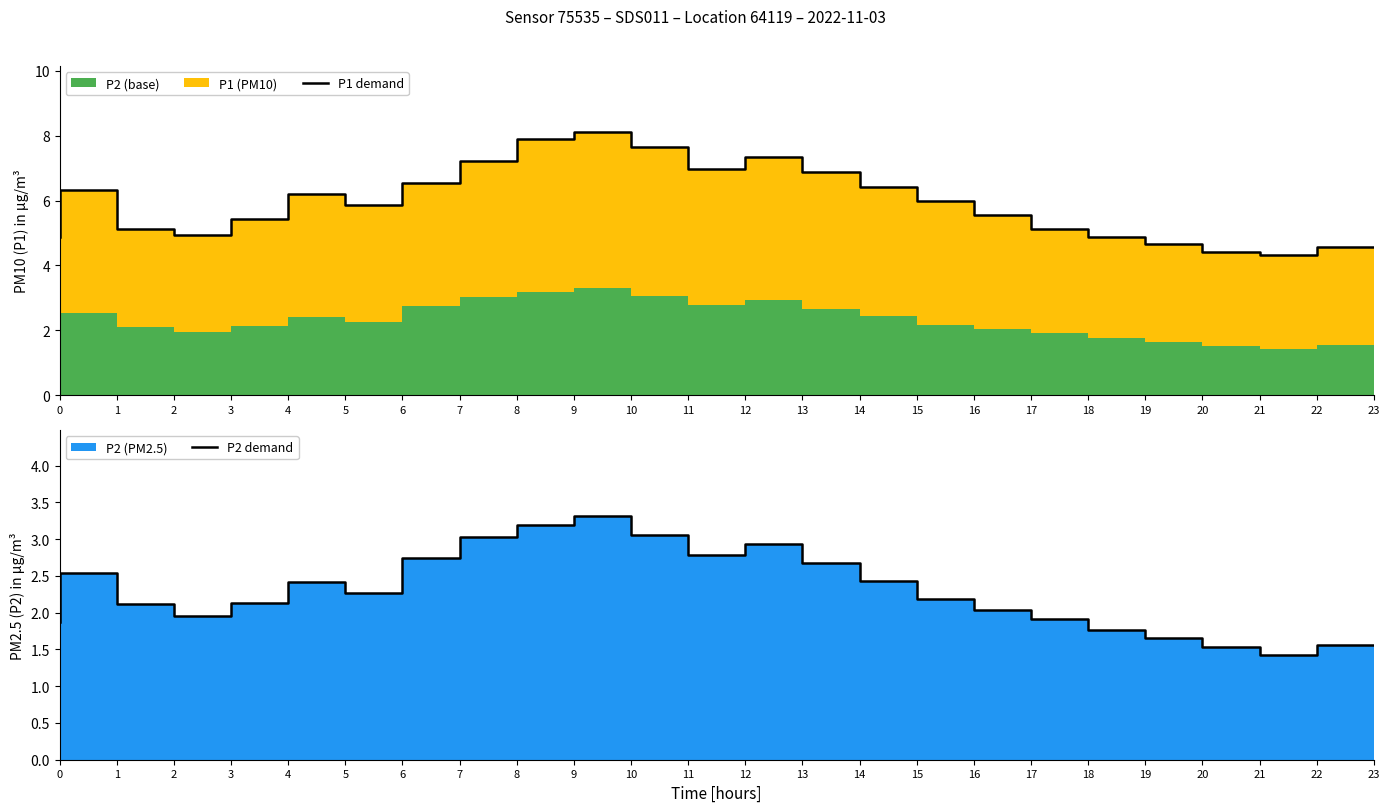

At 11, list the series in order from largest to smallest.

P1 demand, P2 demand